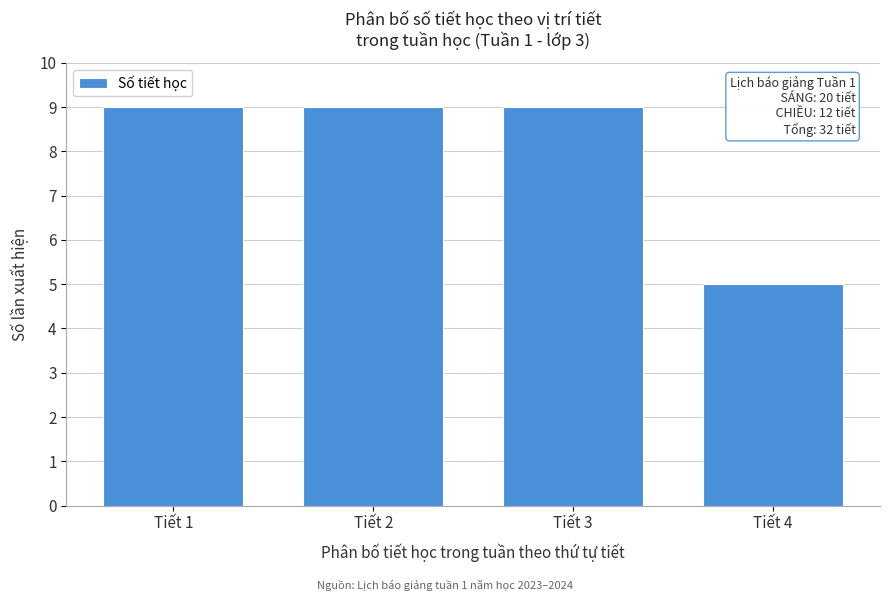

Reading left to right, extract all data points from this chart.

Tiết 1=9	Tiết 2=9	Tiết 3=9	Tiết 4=5